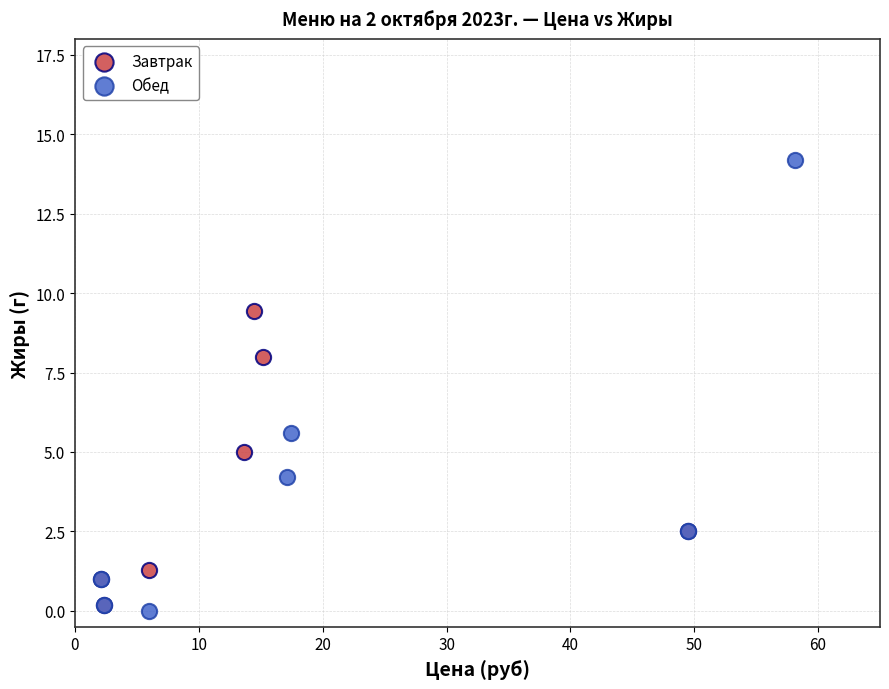

Which series reaches the maximum Y coordinate?

Обед